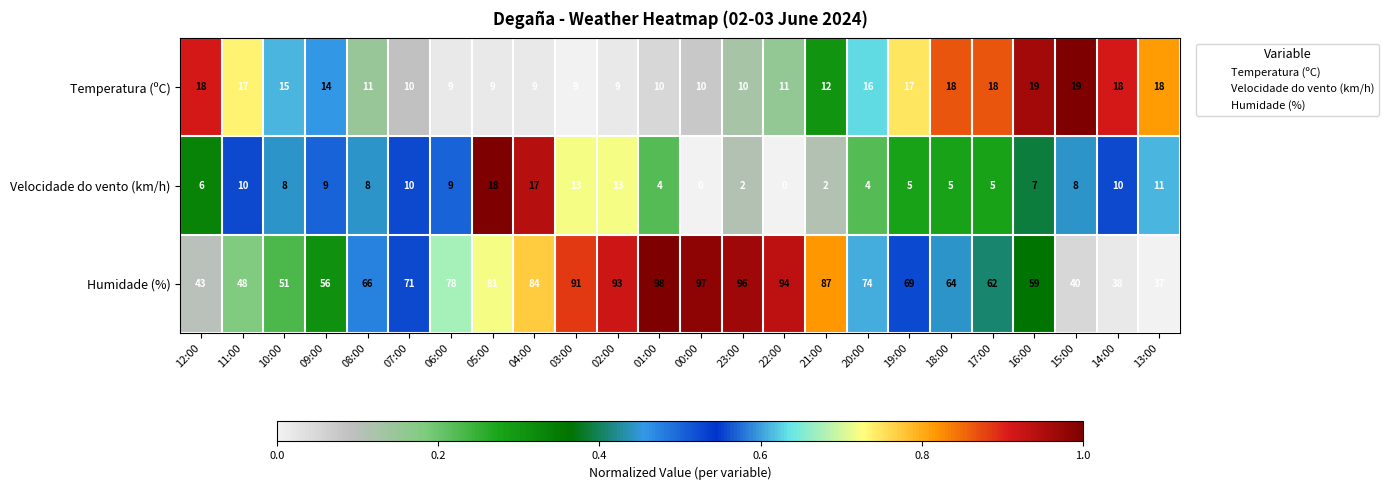

Count the Temperatura (ºC) values in the range 10 to 18.

17